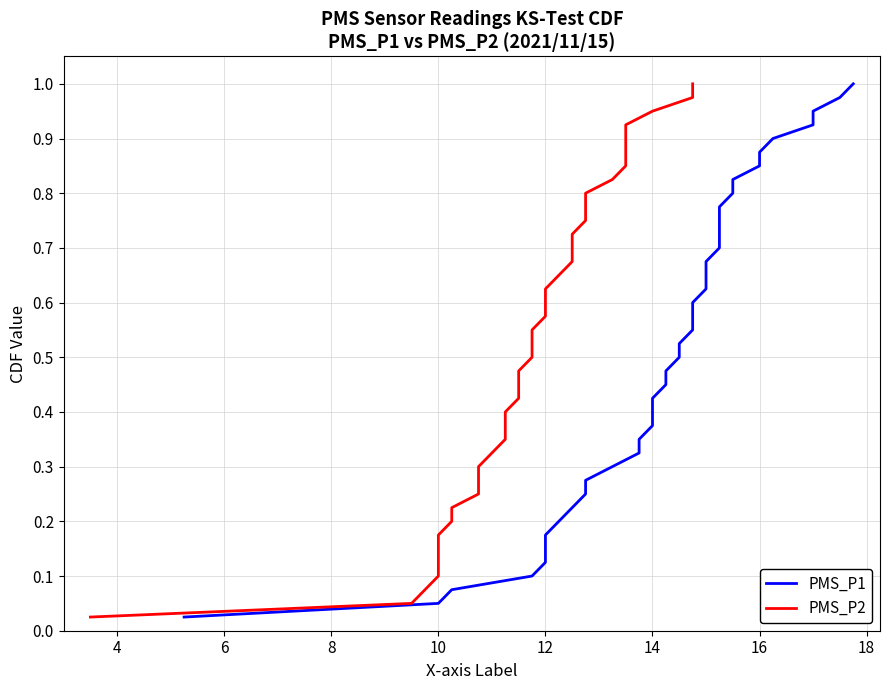

What is the label of the 19th point from the left?

18